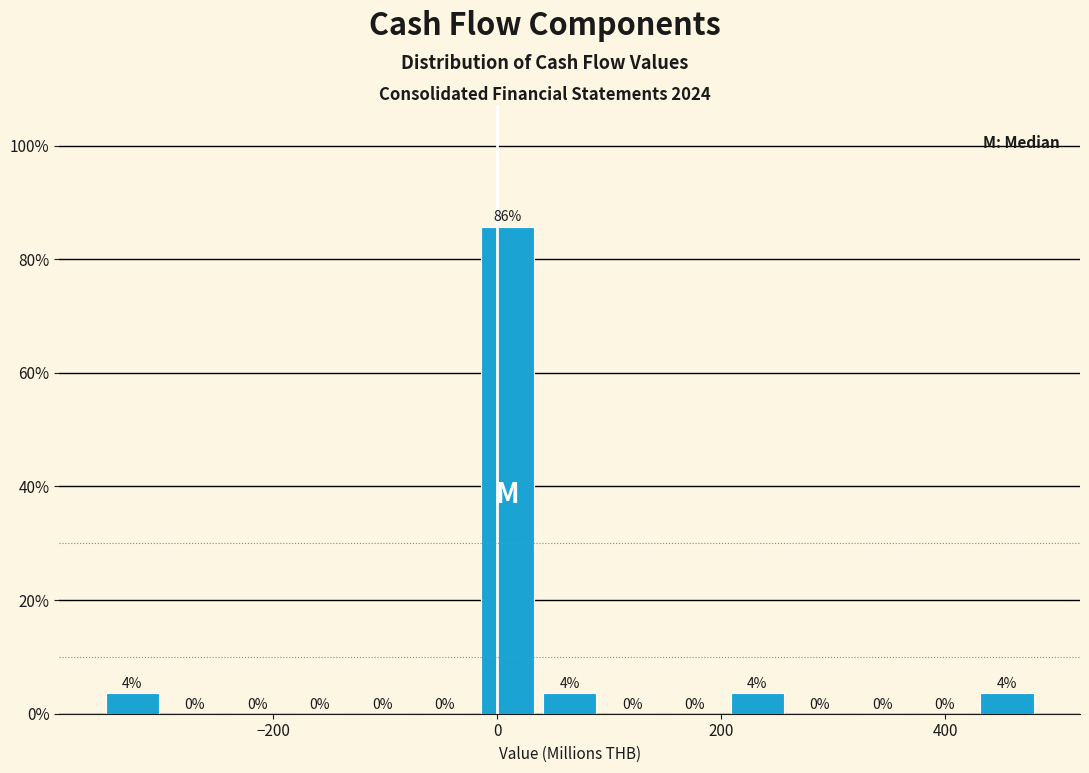

Read against the x-axis, roughly where is the centre of the tallest bar?

0